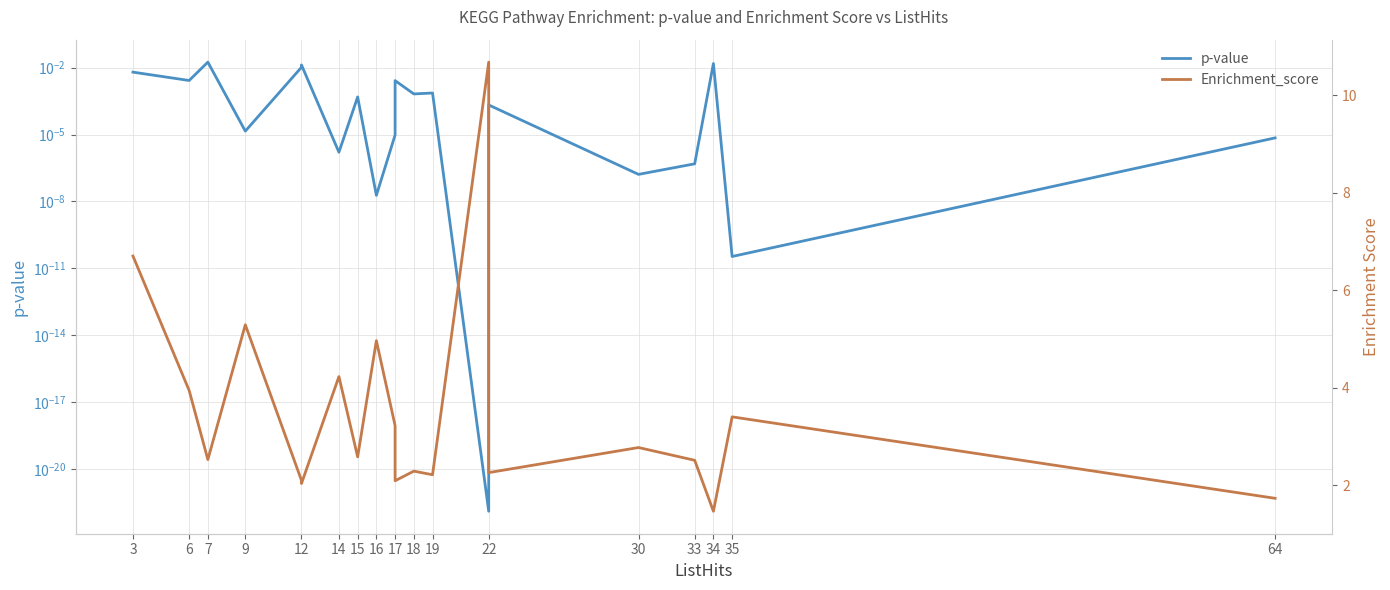

Is it true that Enrichment_score equals 0.9 at 17?

False